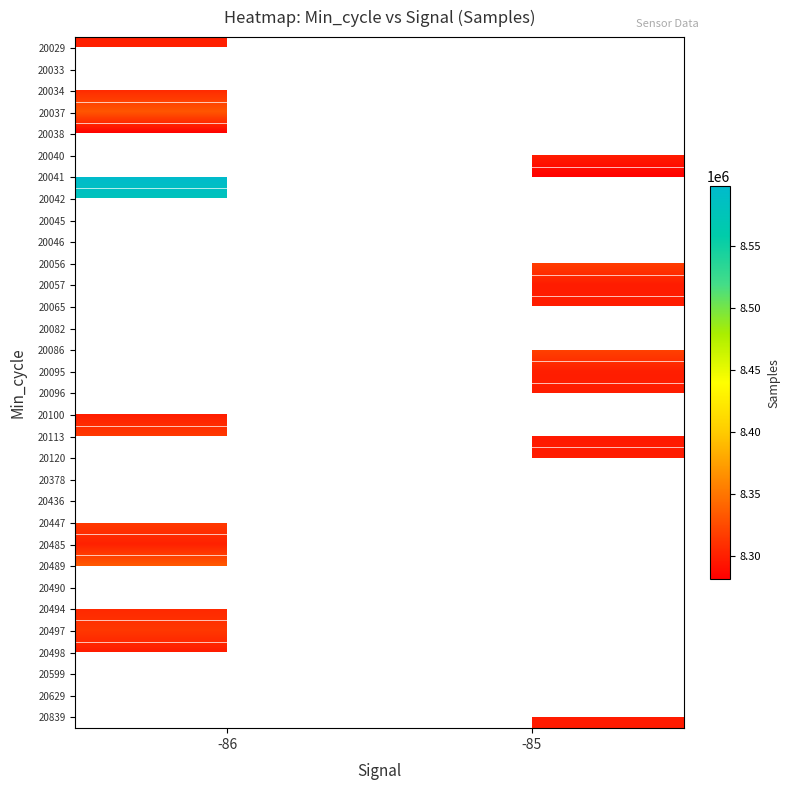

The value of 20029 at -86 is 8300103.0. True or false?

True